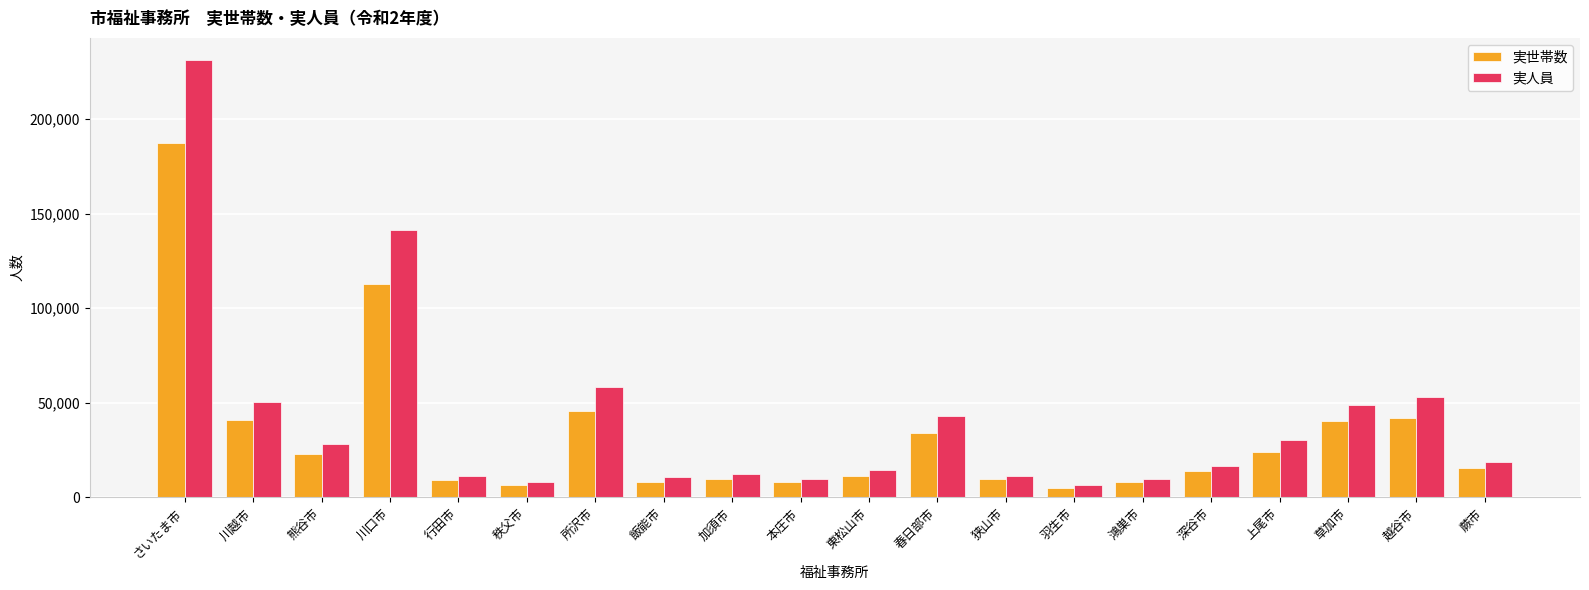

How many values in the 実世帯数 series are below 15745?

10